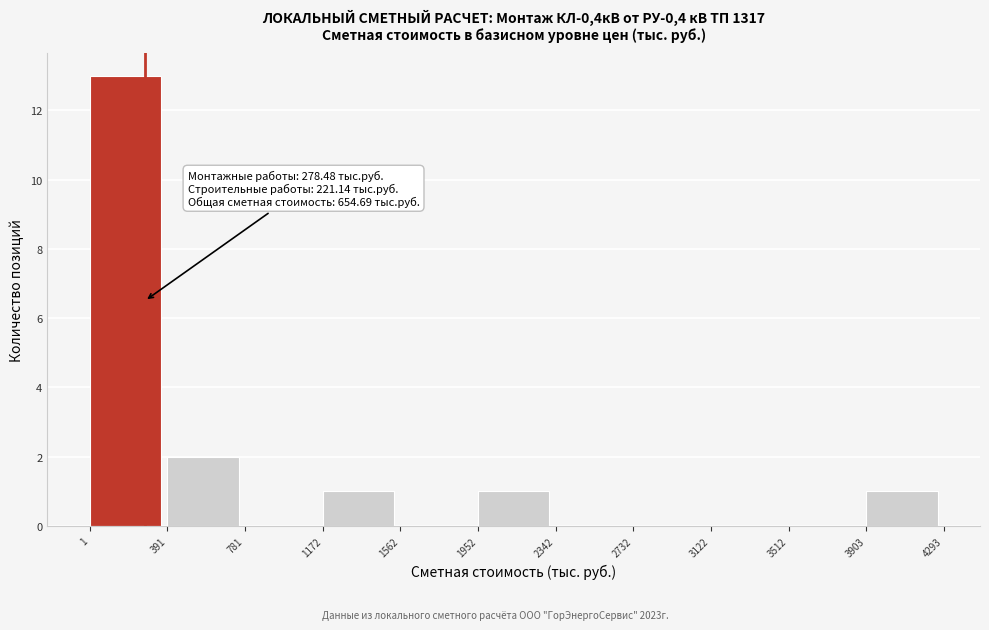

Which range on the x-axis has the tallest bar?

1 to 391